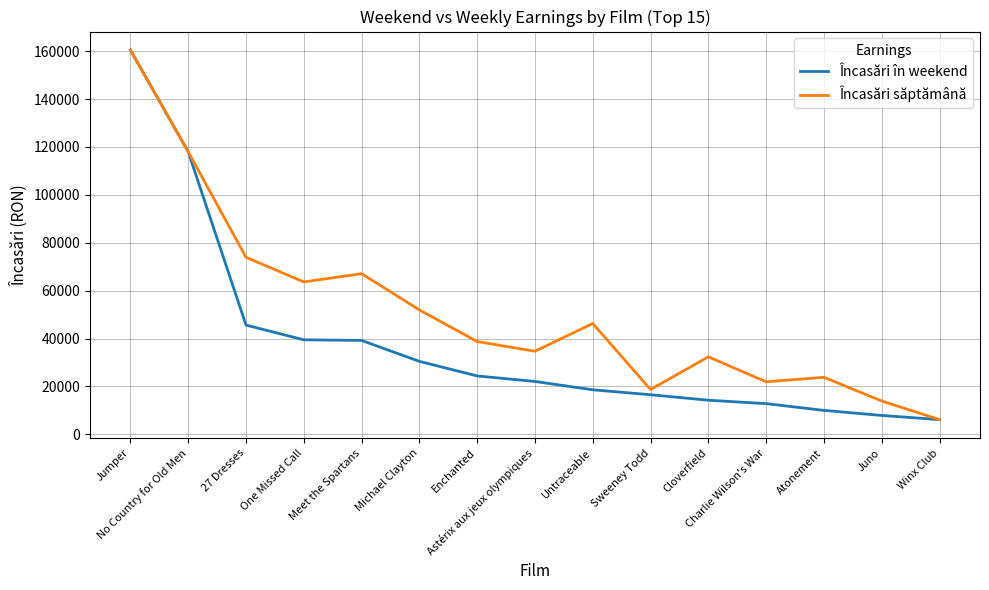

Is it true that Încasări săptămână equals 6158.5 at Winx Club?

True